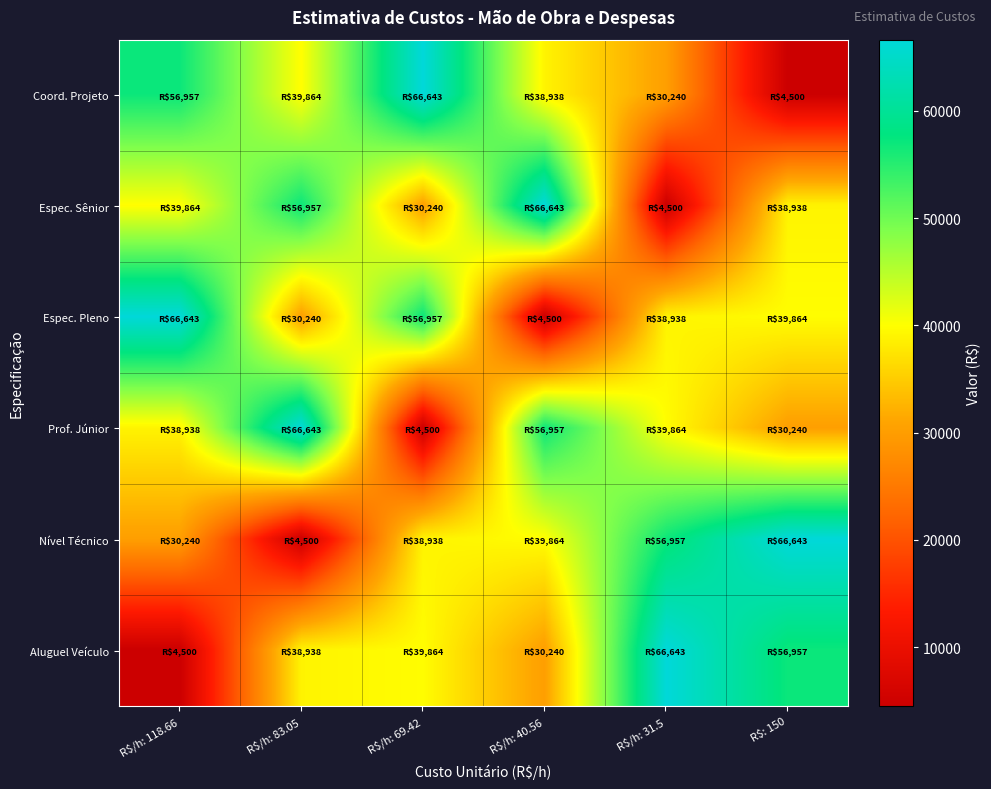

Reading left to right, what are all the values shown in this chart?

Coord. Projeto: R$/h: 118.66=56956.8	R$/h: 83.05=39864.0	R$/h: 69.42=66643.2	R$/h: 40.56=38937.6	R$/h: 31.5=30240.0	R$: 150=4500.0
Espec. Sênior: R$/h: 118.66=39864.0	R$/h: 83.05=56956.8	R$/h: 69.42=30240.0	R$/h: 40.56=66643.2	R$/h: 31.5=4500.0	R$: 150=38937.6
Espec. Pleno: R$/h: 118.66=66643.2	R$/h: 83.05=30240.0	R$/h: 69.42=56956.8	R$/h: 40.56=4500.0	R$/h: 31.5=38937.6	R$: 150=39864.0
Prof. Júnior: R$/h: 118.66=38937.6	R$/h: 83.05=66643.2	R$/h: 69.42=4500.0	R$/h: 40.56=56956.8	R$/h: 31.5=39864.0	R$: 150=30240.0
Nível Técnico: R$/h: 118.66=30240.0	R$/h: 83.05=4500.0	R$/h: 69.42=38937.6	R$/h: 40.56=39864.0	R$/h: 31.5=56956.8	R$: 150=66643.2
Aluguel Veículo: R$/h: 118.66=4500.0	R$/h: 83.05=38937.6	R$/h: 69.42=39864.0	R$/h: 40.56=30240.0	R$/h: 31.5=66643.2	R$: 150=56956.8